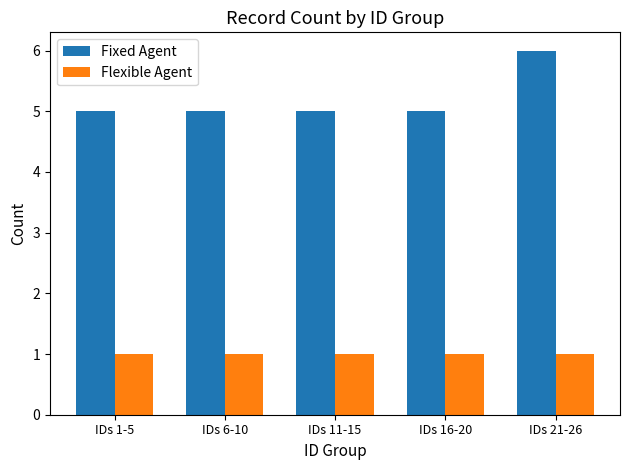

What value does the Fixed Agent series have at IDs 1-5?

5